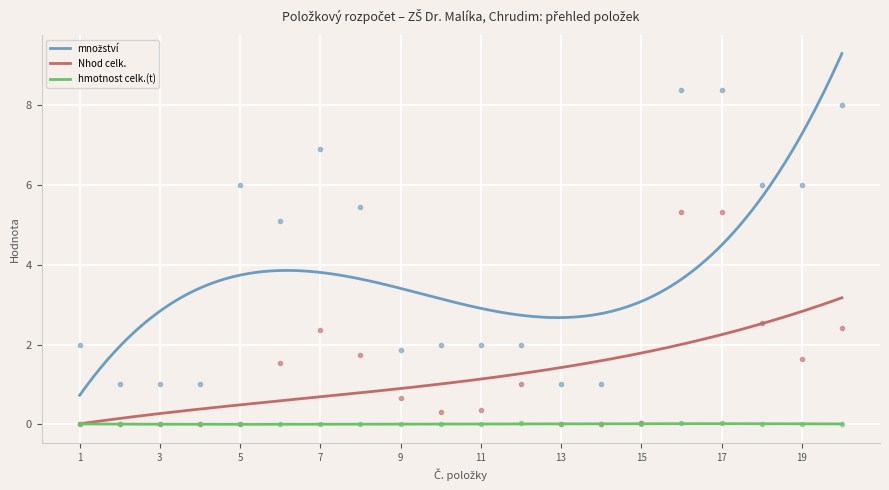

Reading left to right, what are all the values shown in this chart?

množství: 1=2.0	2=1.0	3=1.0	4=1.0	5=6.0	6=5.1	7=6.9	8=5.5	9=1.9	10=2.0	11=2.0	12=2.0	13=1.0	14=1.0	15=0.0	16=8.4	17=8.4	18=6.0	19=6.0	20=8.0
Nhod celk.: 1=0.0	2=0.0	3=0.0	4=0.0	5=0.0	6=1.5	7=2.4	8=1.7	9=0.7	10=0.3	11=0.3	12=1.0	13=0.0	14=0.0	15=0.0	16=5.3	17=5.3	18=2.5	19=1.6	20=2.4
hmotnost celk.(t): 1=0.0	2=0.0	3=0.0	4=0.0	5=0.0	6=0.0	7=0.0	8=0.0	9=0.0	10=0.0	11=0.0	12=0.0	13=0.0	14=0.0	15=0.0	16=0.0	17=0.0	18=0.0	19=0.0	20=0.0